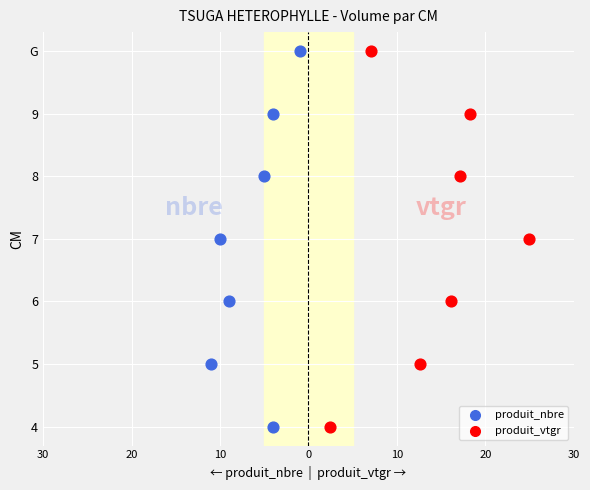

What are all the series names shown in the legend?

produit_nbre, produit_vtgr